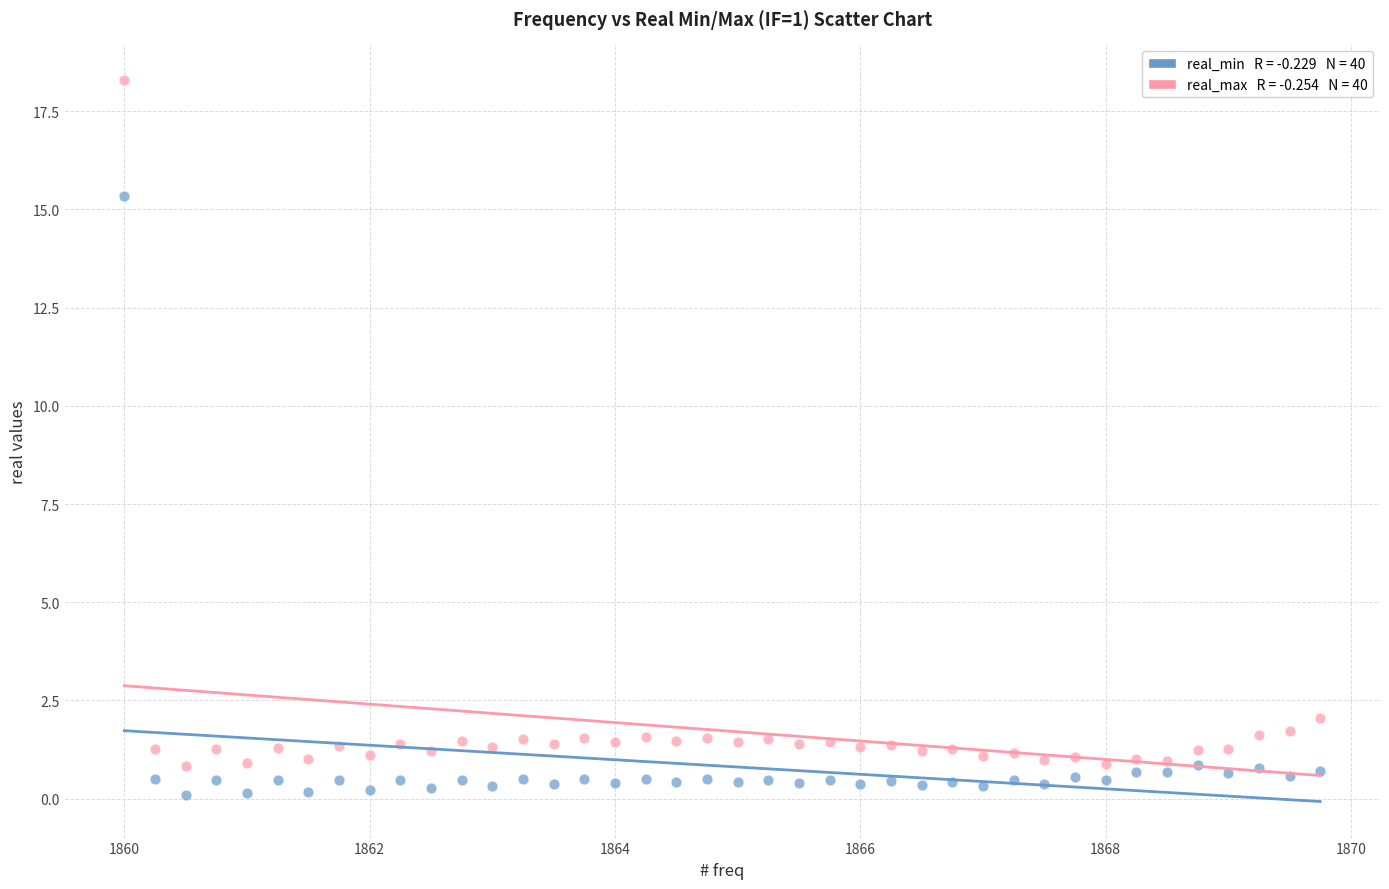

Across all series, what Y value is closest to 9?

15.3